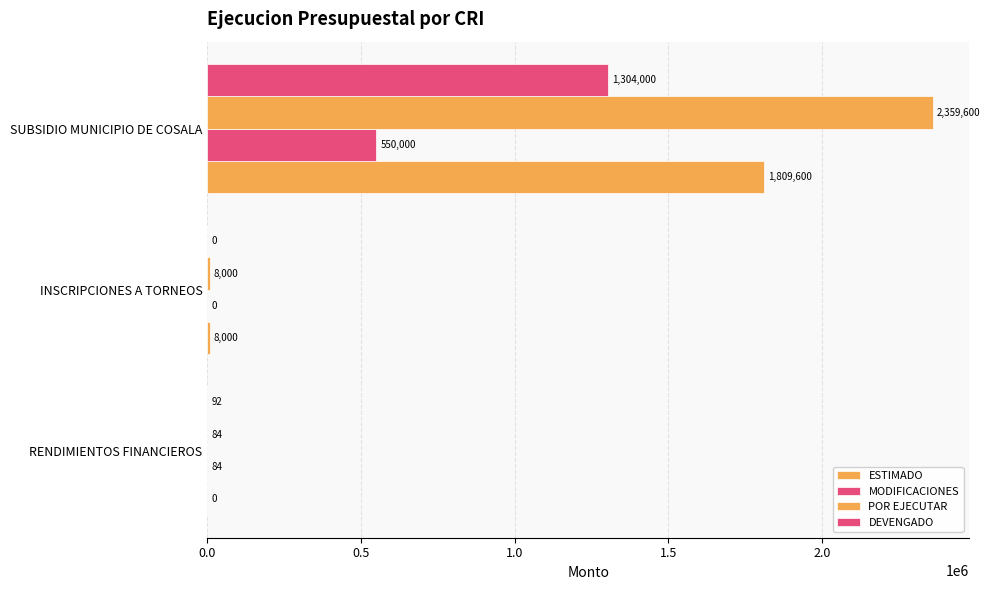

Reading right to left, extract all data points from this chart.

ESTIMADO: 1809600.0	8000.0	0.0
MODIFICACIONES: 550000.0	0.0	83.9
POR EJECUTAR: 2359600.0	8000.0	83.9
DEVENGADO: 1304000.0	0.0	92.1